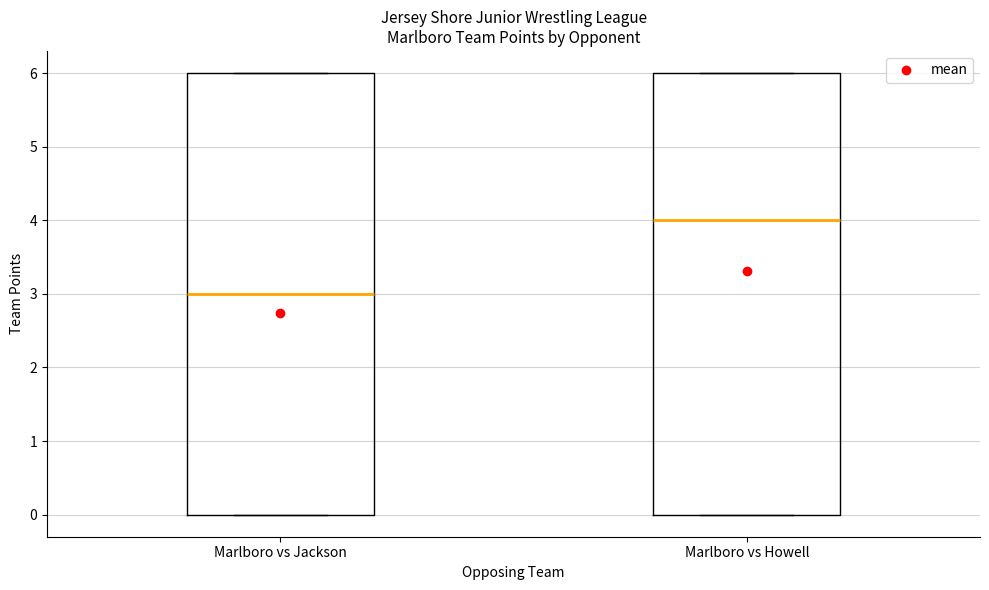

Where does the median line of the box for Marlboro vs Jackson sit on the y-axis? The values are not printed on the chart, so give them approximately, as read against the axis.

3